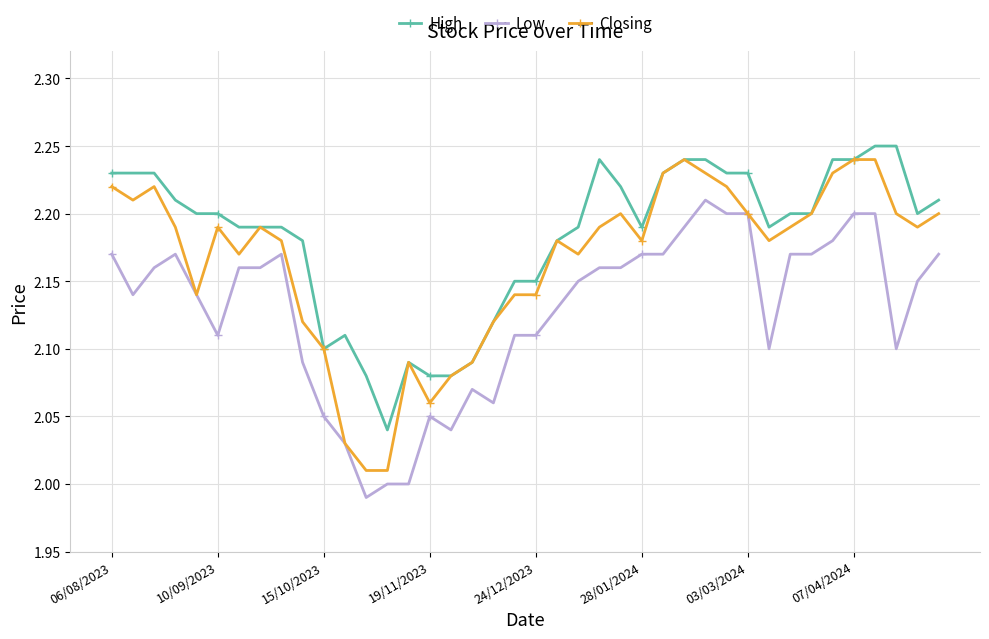

True or false: High and Low intersect in this chart.

False